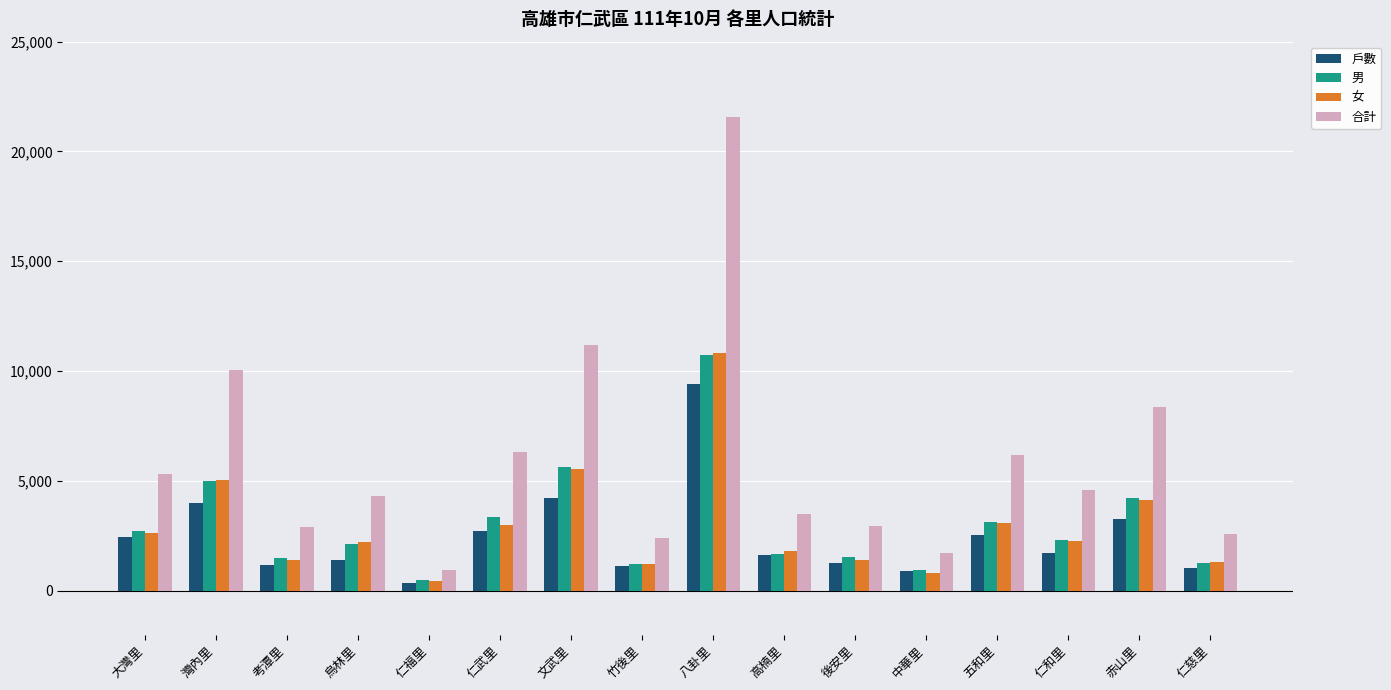

Which category has the lowest value in the 戶數 series?

仁福里